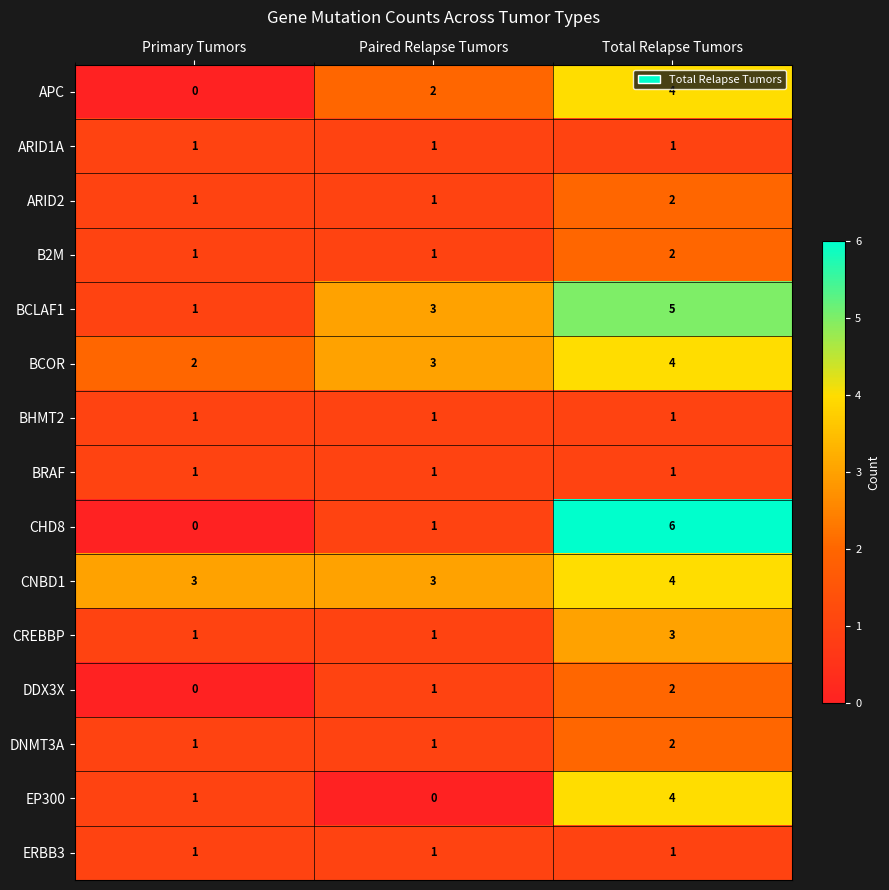

The ARID2 series shows 3 at Total Relapse Tumors. True or false?

False